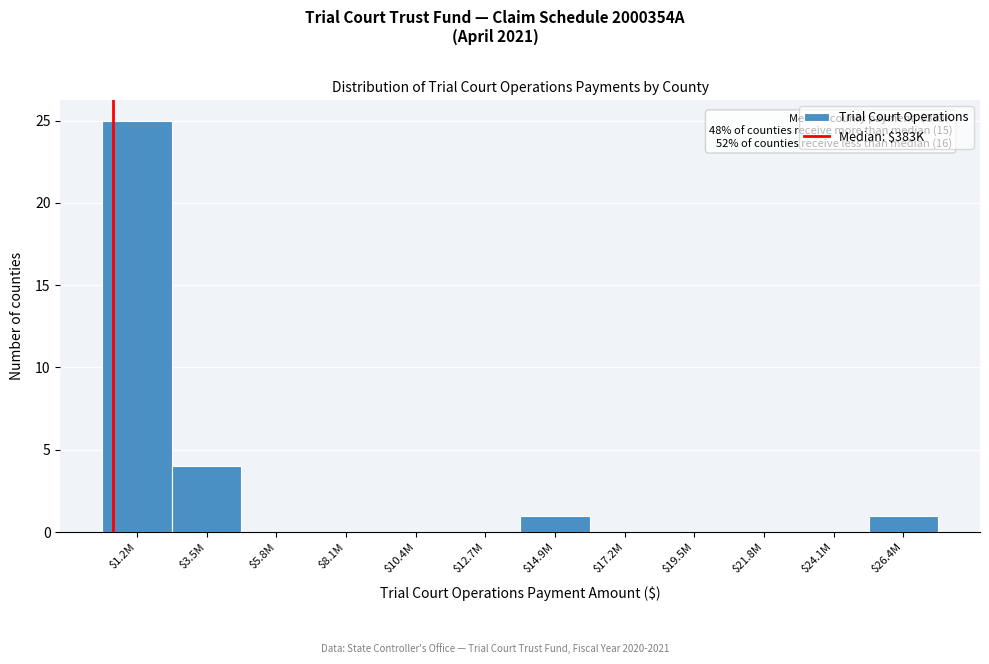

What is the greatest value displayed?

25